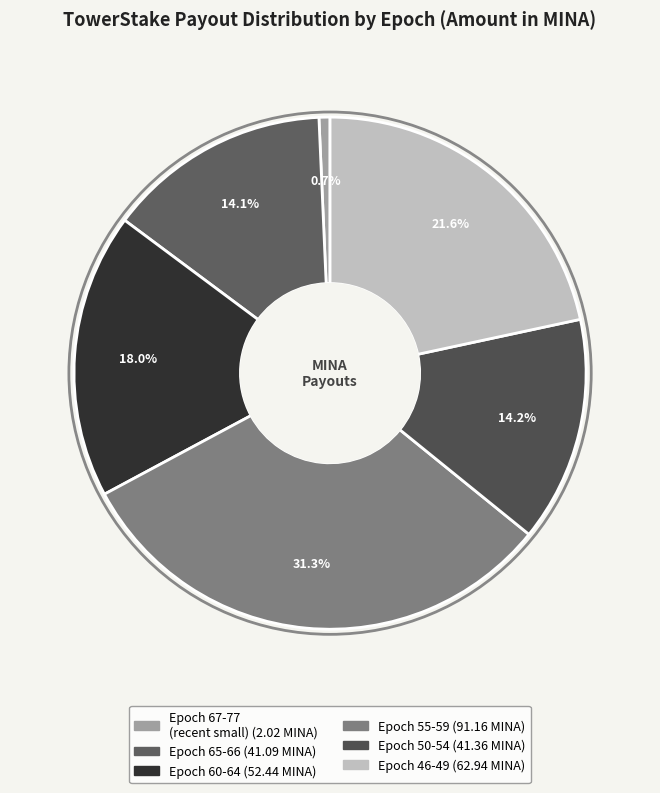

How many slices are in this pie chart?

6